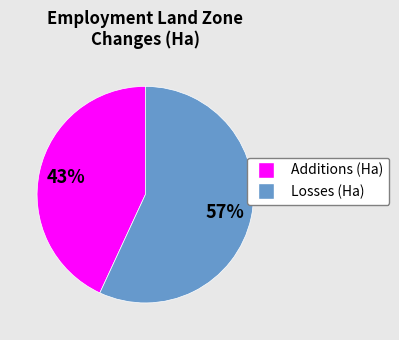

To the nearest percent, what is the difference between the largest and smallest slice percentages?

14%